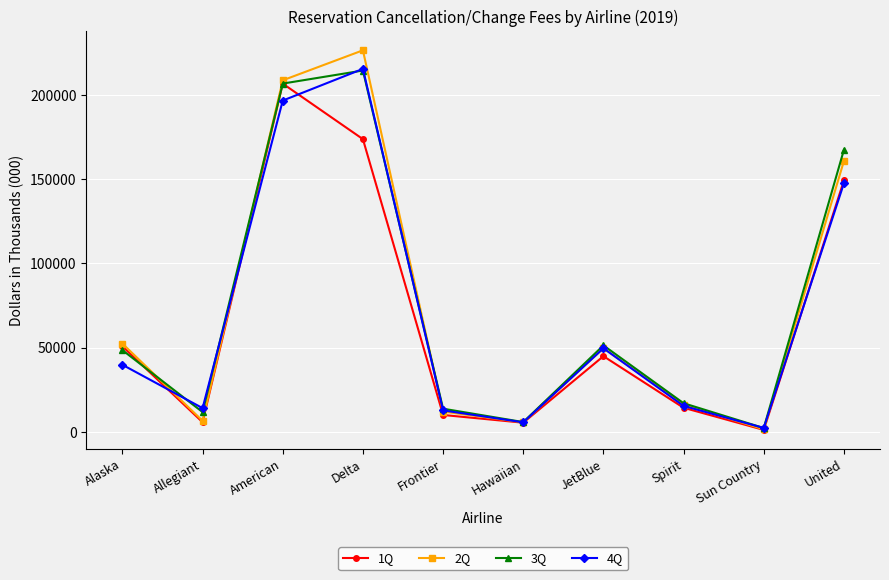

At which category does 2Q reach its first local peak?

Delta